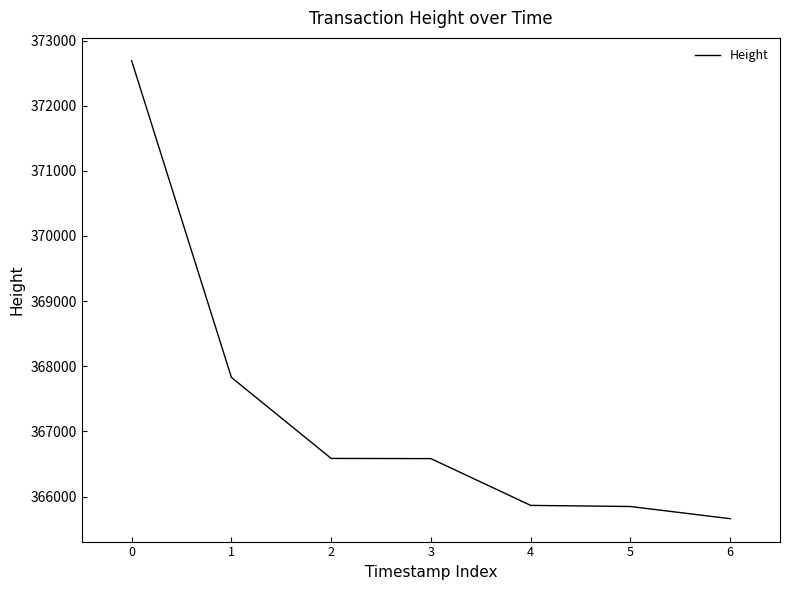

What is the change in value from 1 to 2?

-1243